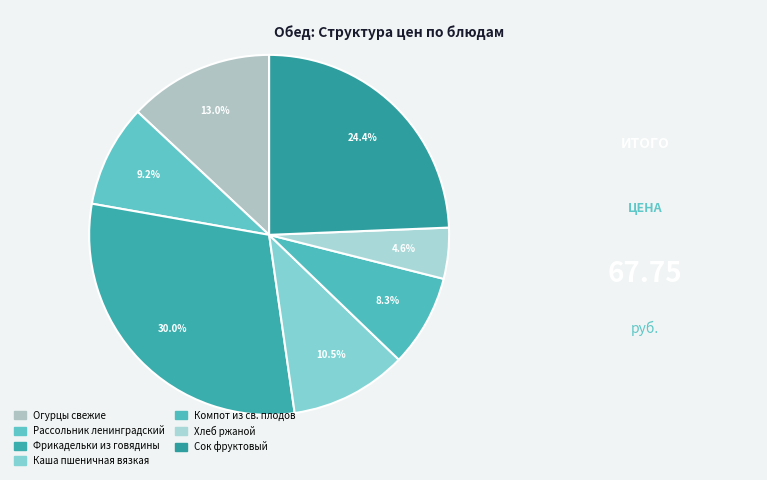

Does Сок фруктовый represent more than half of the total?

No